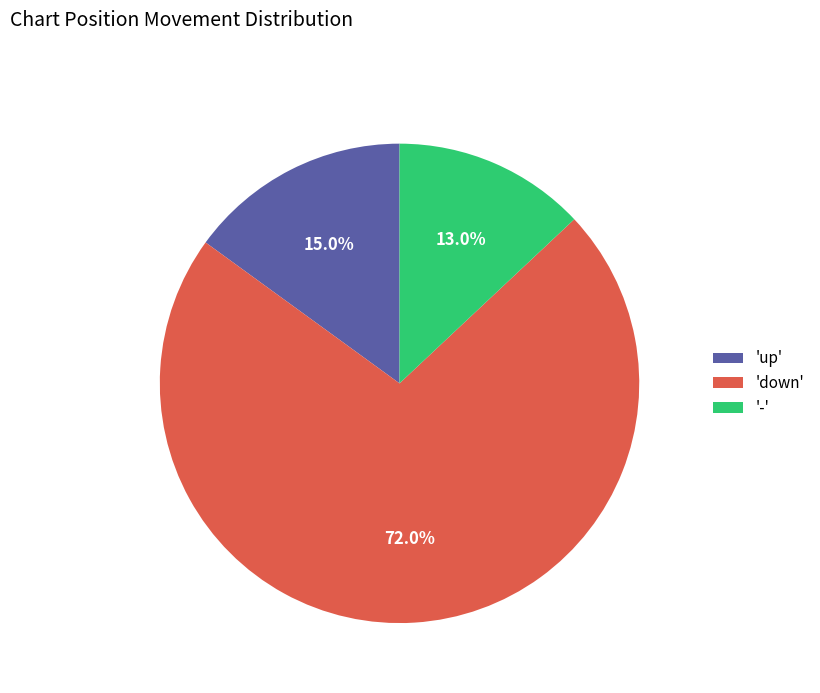

Count the number of slices in the pie.

3